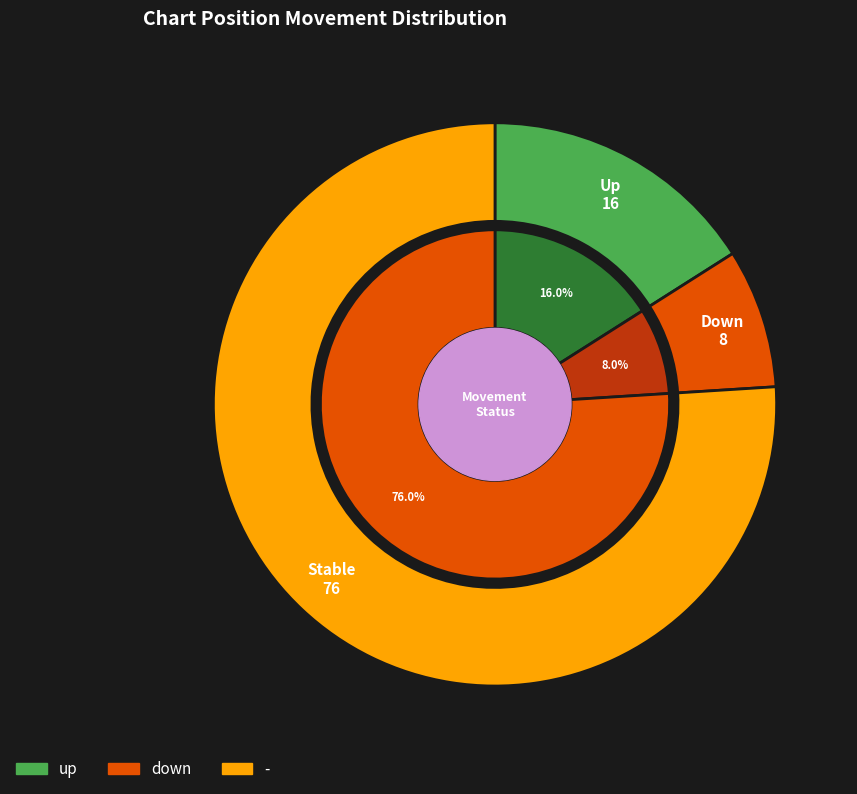

What portion of the pie excludes -?

24.0%